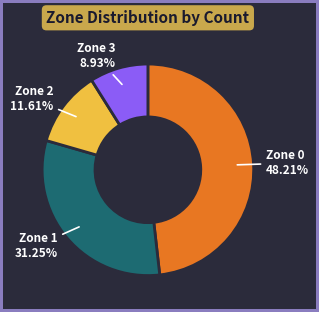

Is there a majority slice in this chart?

No